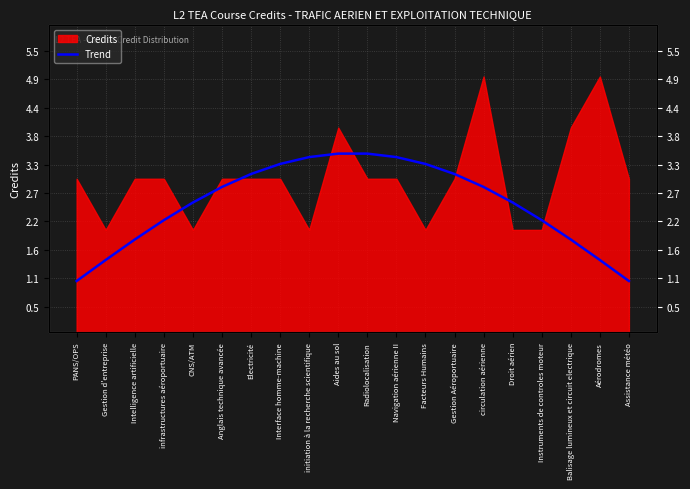

What position from the right is Navigation aérienne II?

9